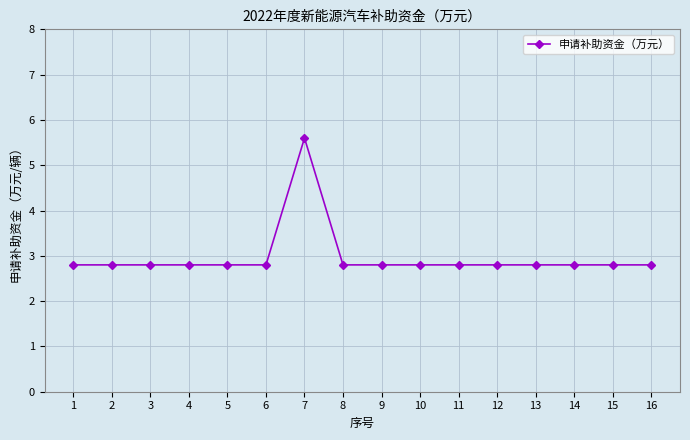

Reading right to left, list all the values displayed in this chart.

2.8	2.8	2.8	2.8	2.8	2.8	2.8	2.8	2.8	5.6	2.8	2.8	2.8	2.8	2.8	2.8